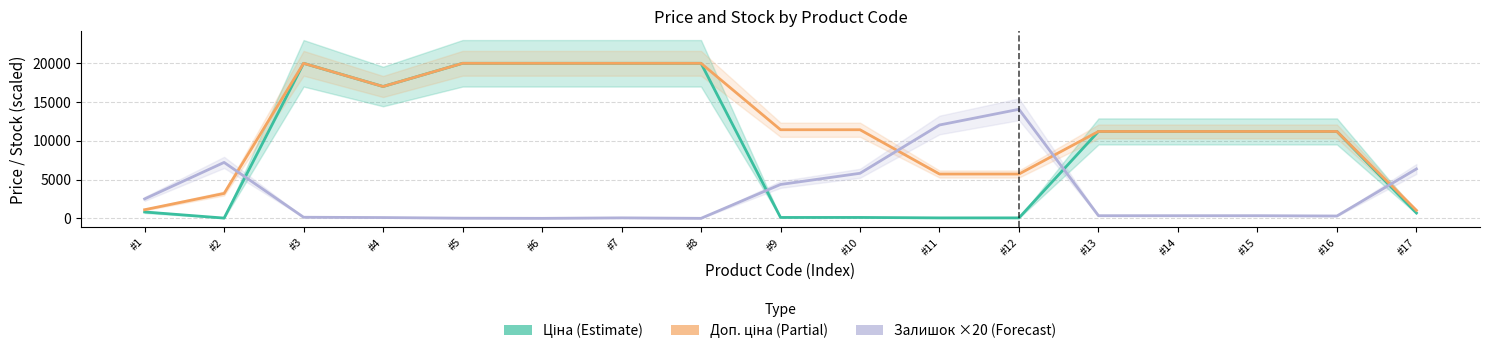

List the labels in order of Ціна (Estimate) value, largest first.

#3, #5, #6, #7, #8, #4, #13, #14, #15, #16, #1, #17, #9, #10, #11, #12, #2